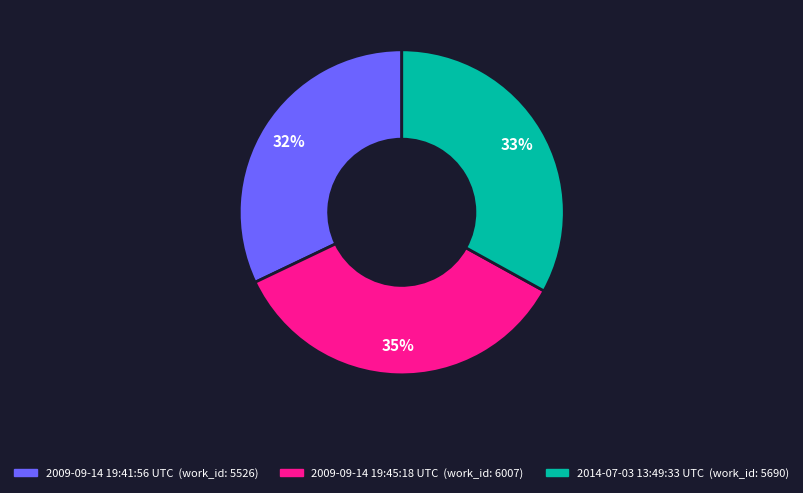

Combined, do 2014-07-03 13:49:33 UTC and 2009-09-14 19:45:18 UTC account for over 50%?

Yes